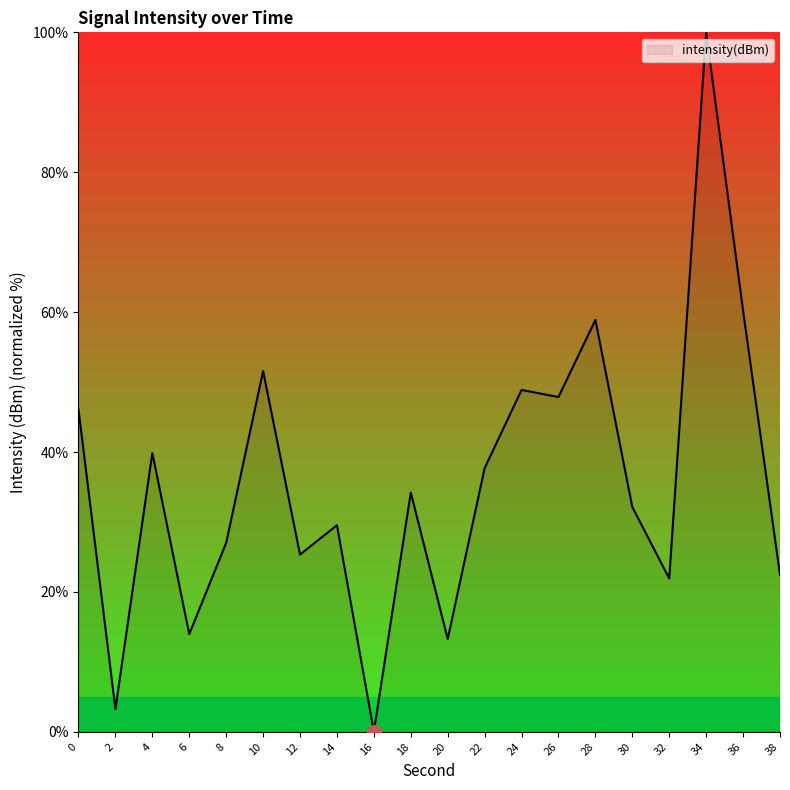

Which category has the highest value across all series?

34